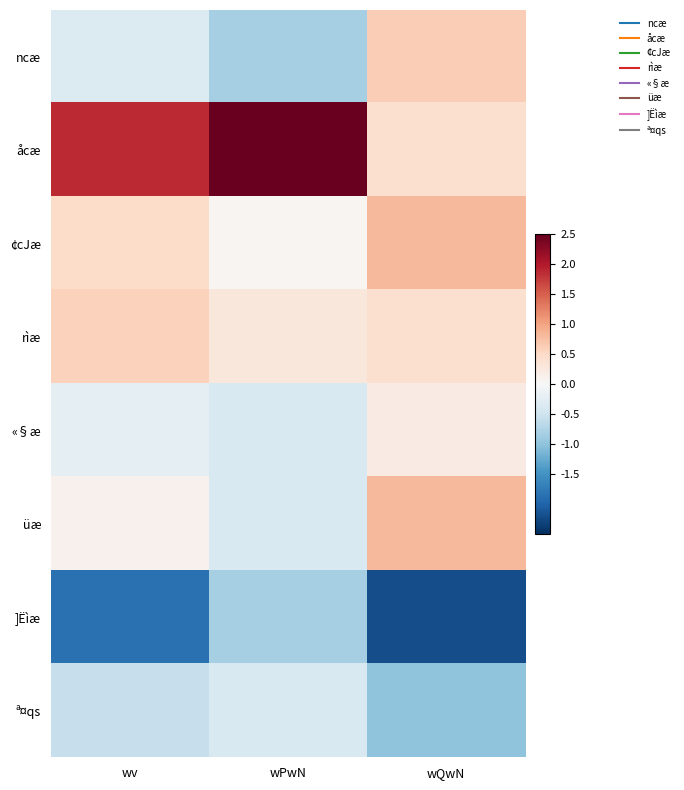

Which label corresponds to the largest value in the chart?

wPwN